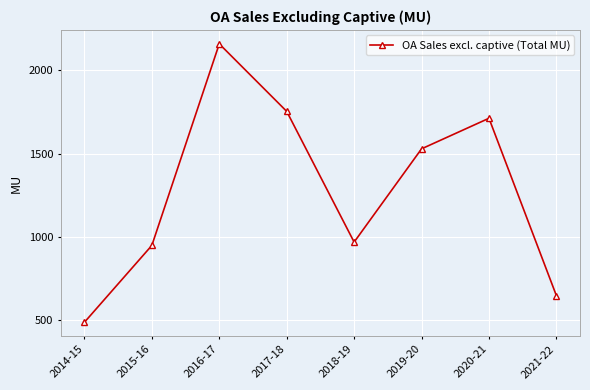

At which category does the data reach its first local valley?

2018-19